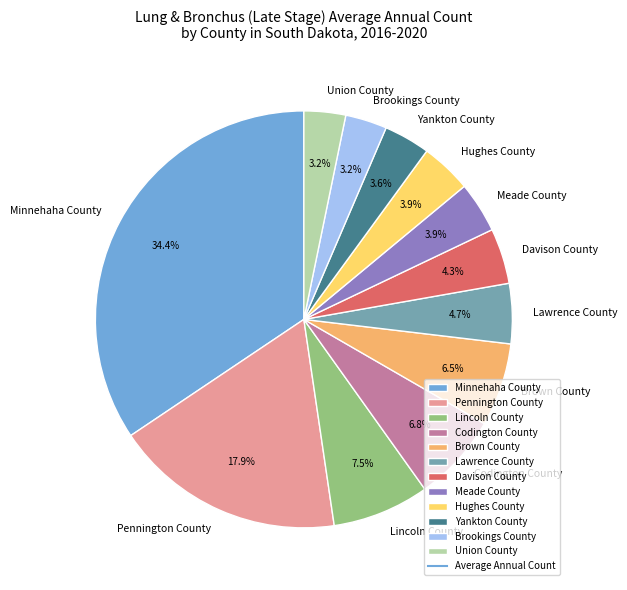

Count the number of slices in the pie.

12